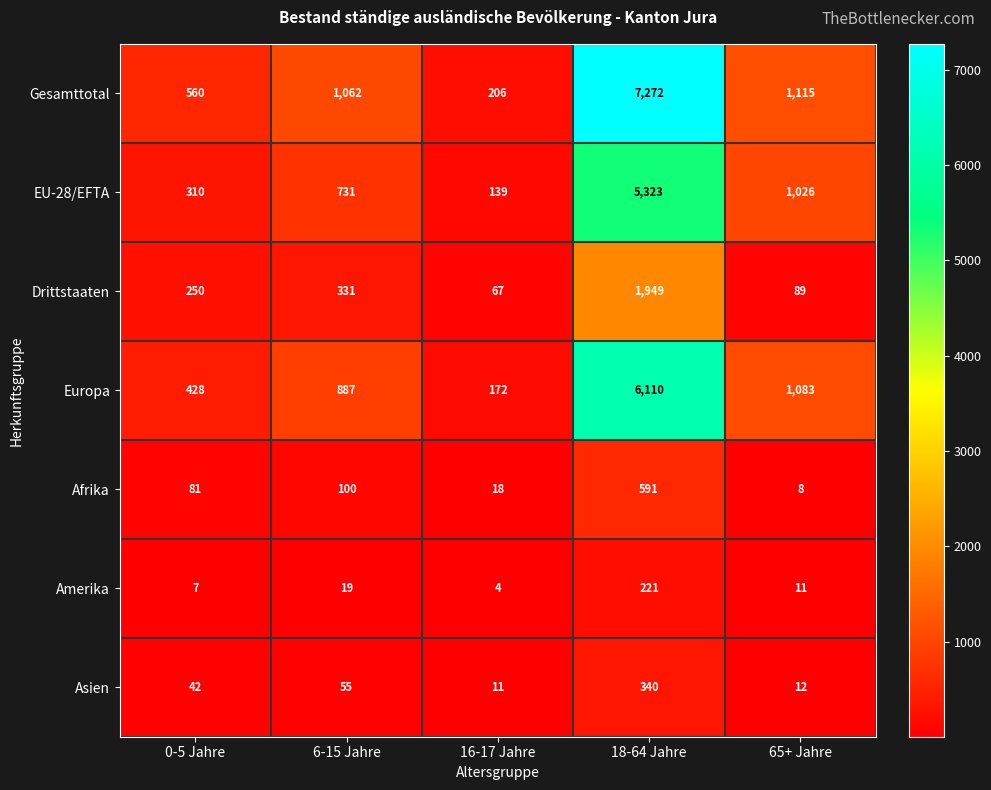

At how many categories does at least one series exceed 26?

5